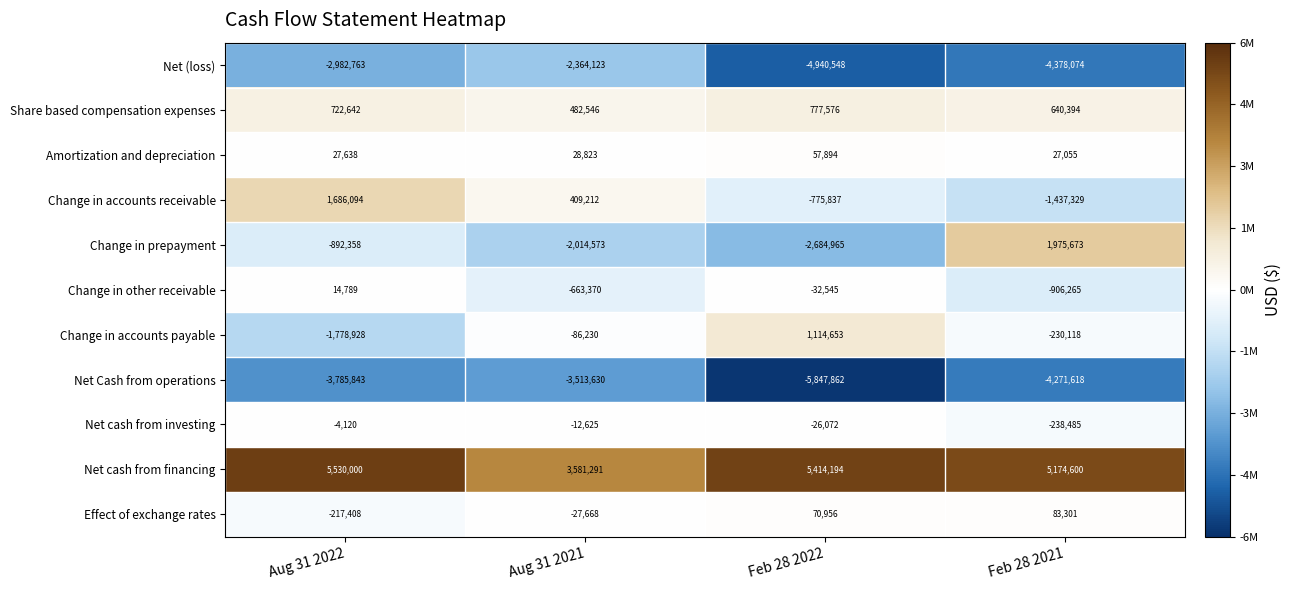

Between Feb 28 2022 and Feb 28 2021, which series saw the biggest shift?

Change in prepayment